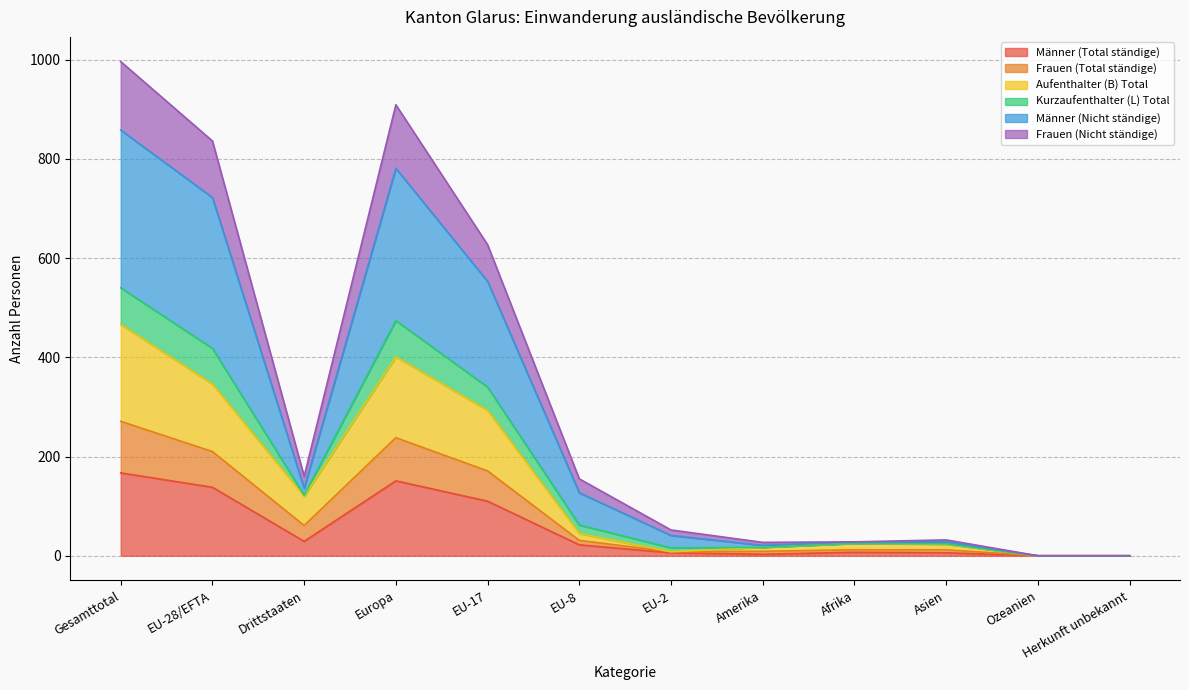

What is the total value across all series at Europa?

909